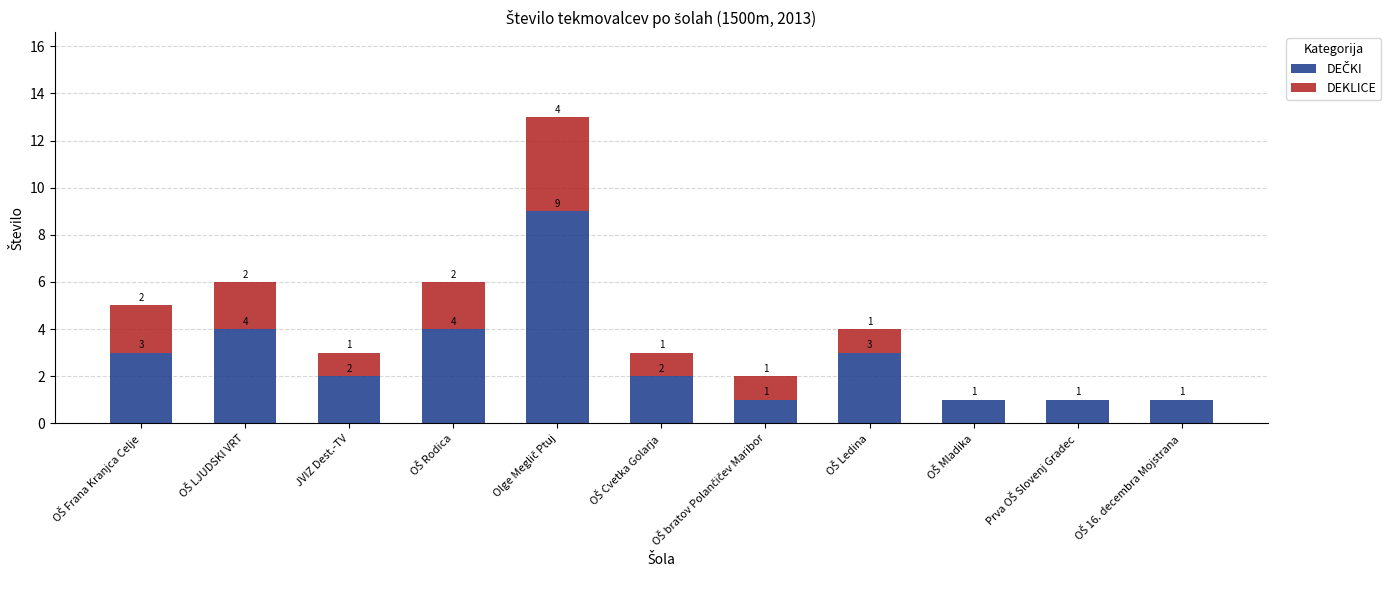

Is it true that DEKLICE equals 1 at OŠ Cvetka Golarja?

True